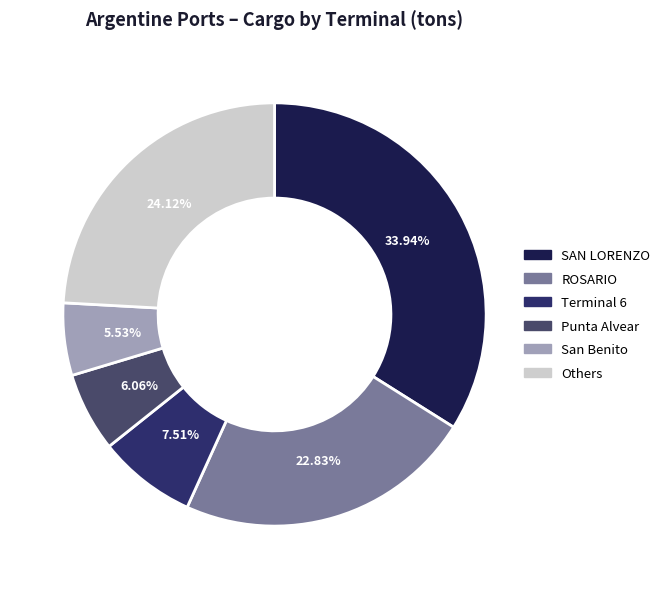

To the nearest percent, what is the average slice percentage?

17%